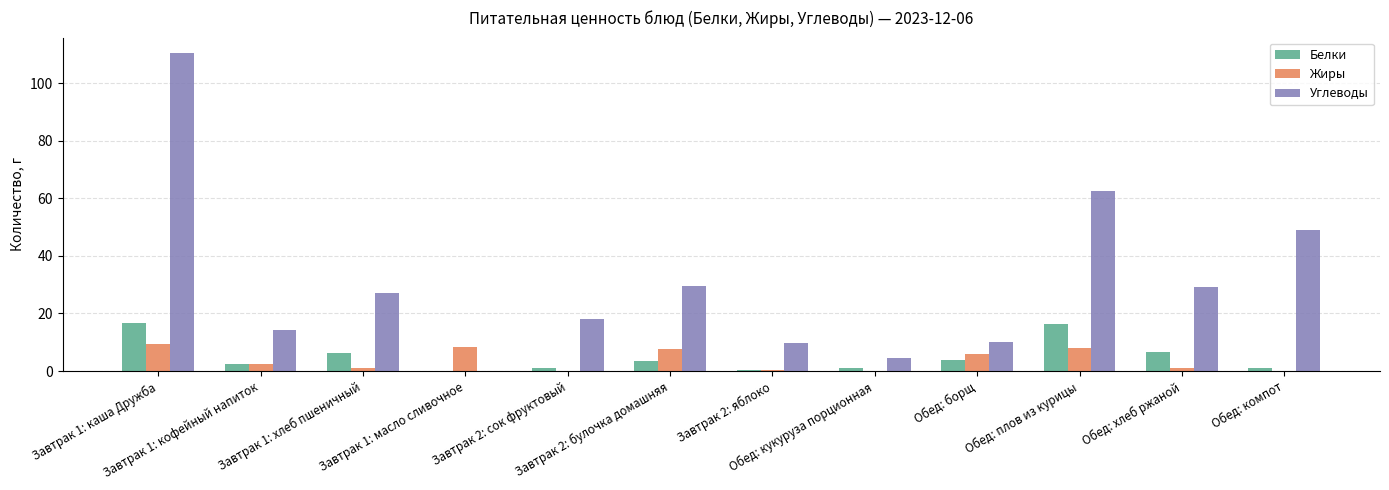

Which series has the largest total across all categories?

Углеводы